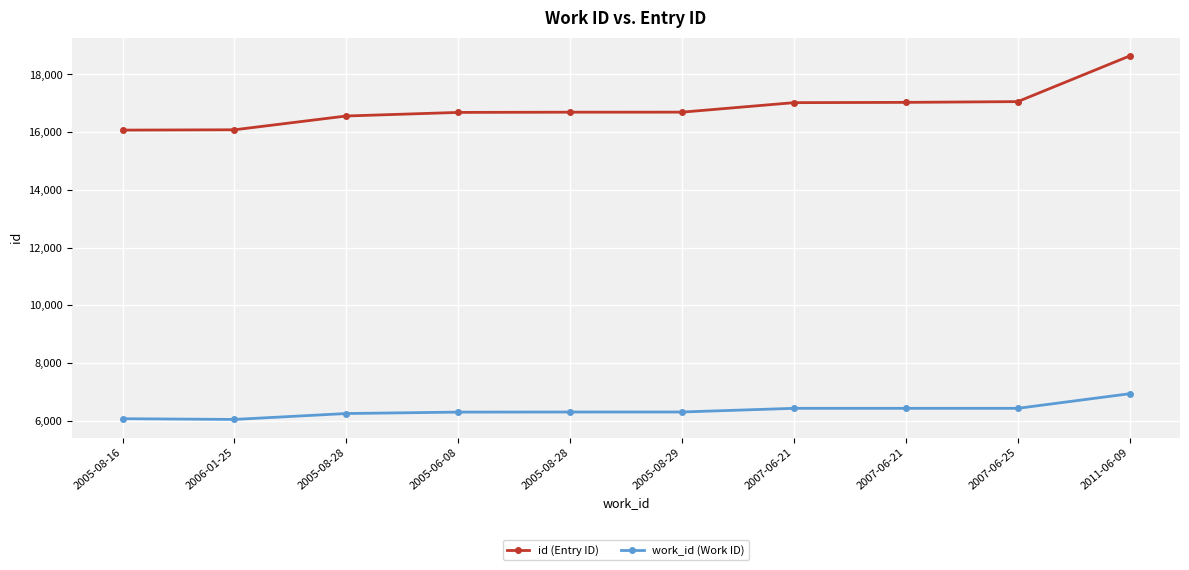

The work_id (Work ID) series shows 6303 at 2005-08-29. True or false?

True